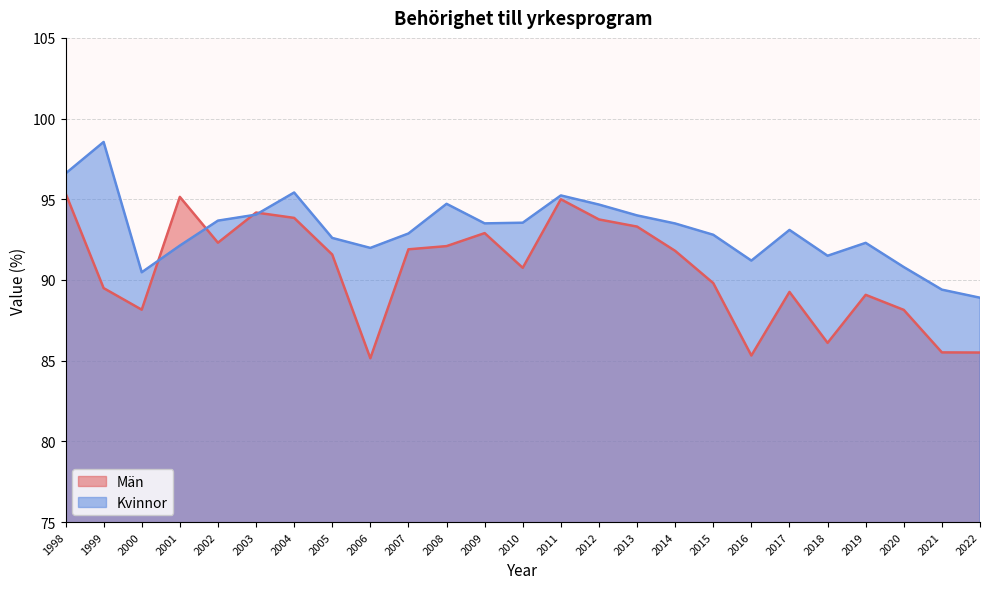

Between 2001 and 2007, which series saw the biggest shift?

Män